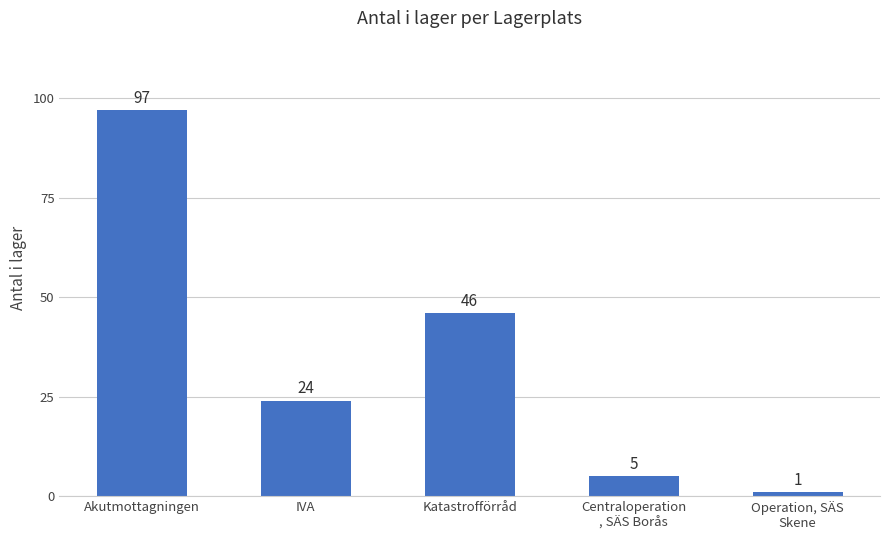

Reading left to right, list all the values displayed in this chart.

Akutmottagningen=97	IVA=24	Katastrofförråd=46	Centraloperation
, SÄS Borås=5	Operation, SÄS
Skene=1